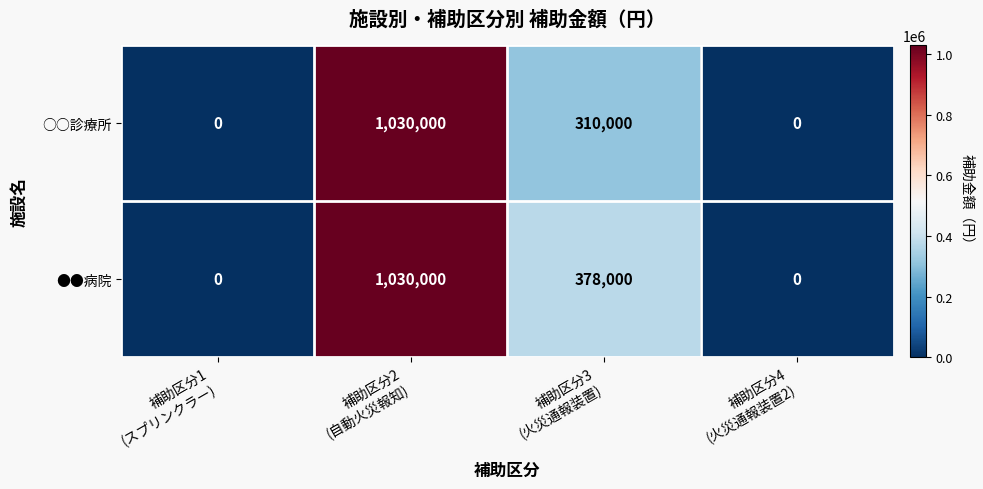

List the series in order of their overall mean, lowest first.

○○診療所, ●●病院